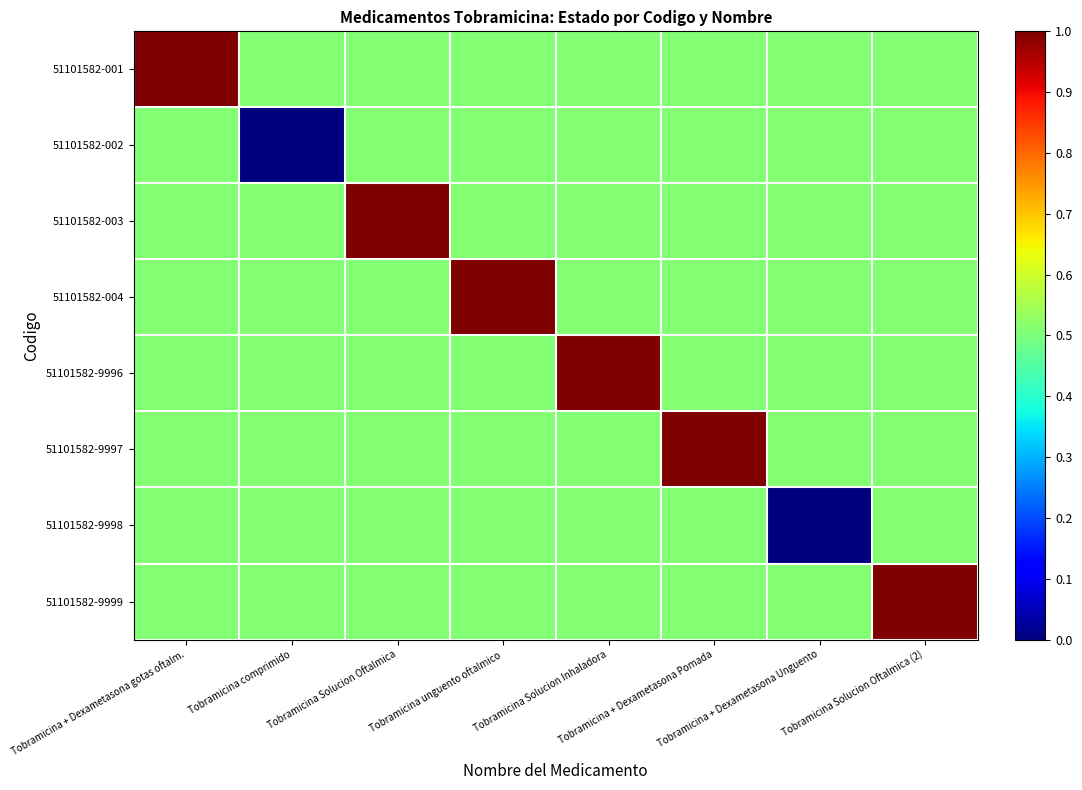

Between Tobramicina + Dexametasona Unguento and Tobramicina unguento oftalmico, which is larger?

Tobramicina + Dexametasona Unguento